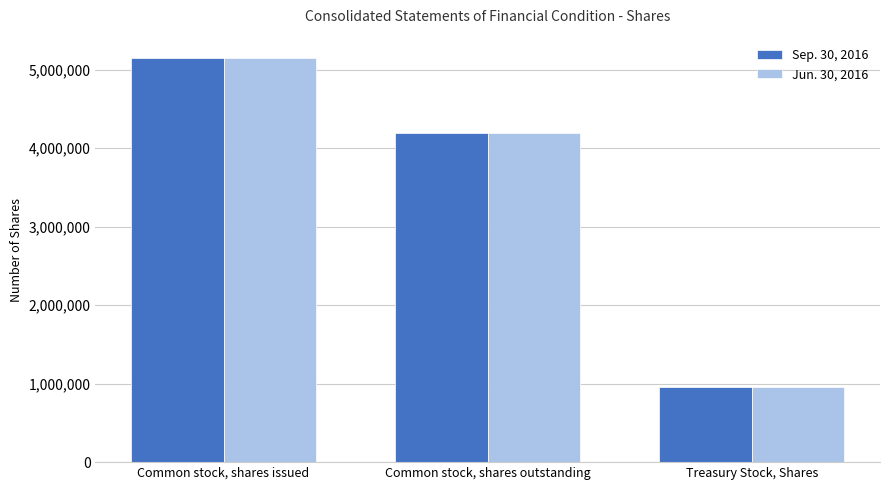

How many bars are there in each group?

2